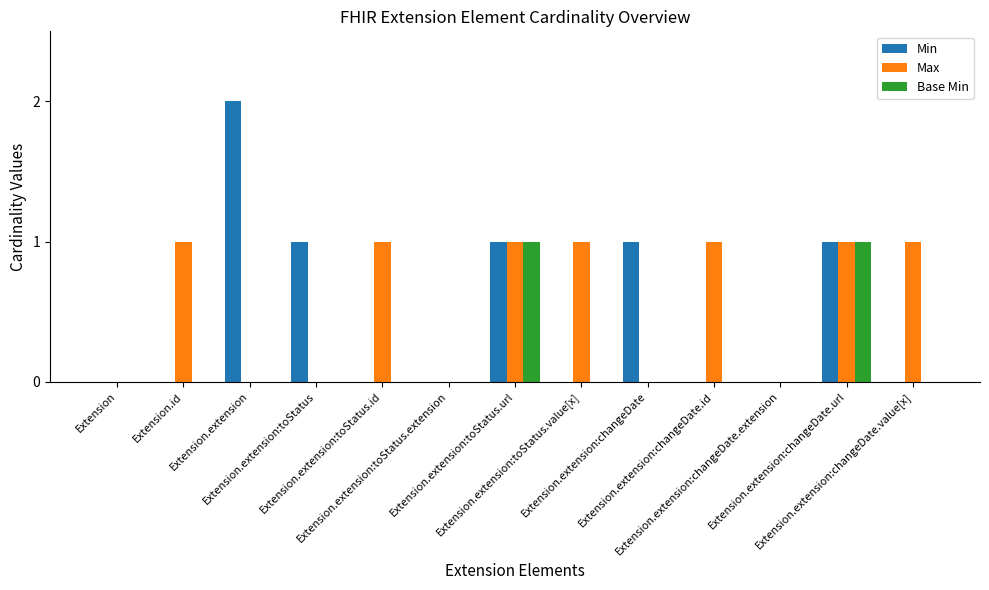

How many groups of bars are there?

13